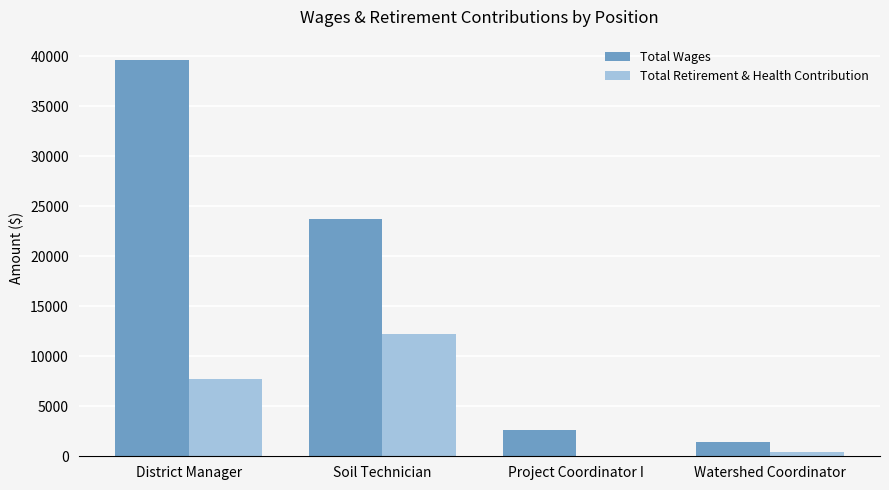

Which series has the widest spread of values?

Total Wages